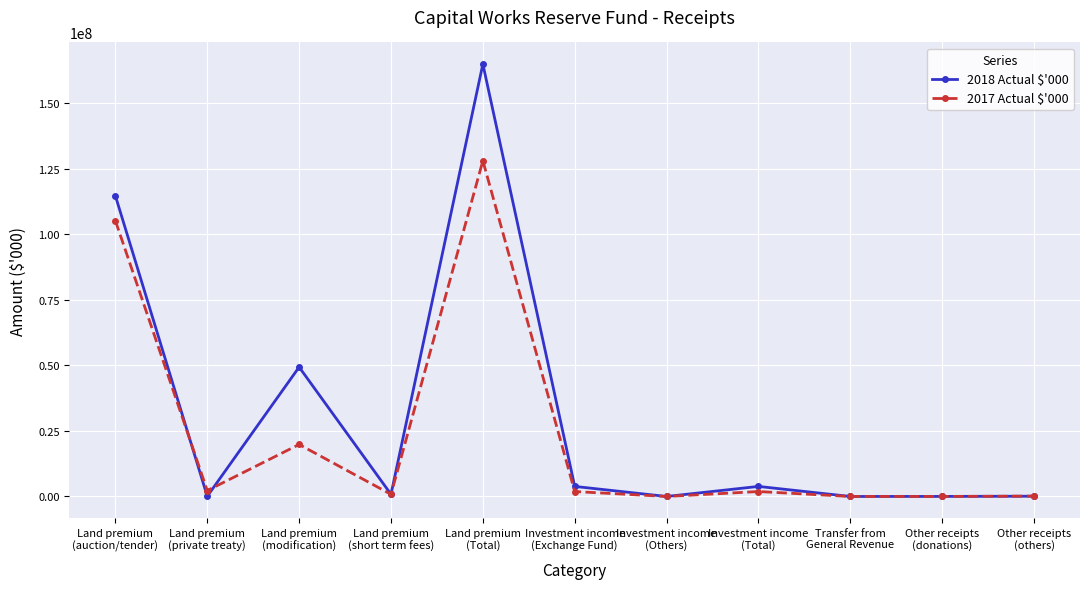

Is this an area chart (filled region under the line)?

No